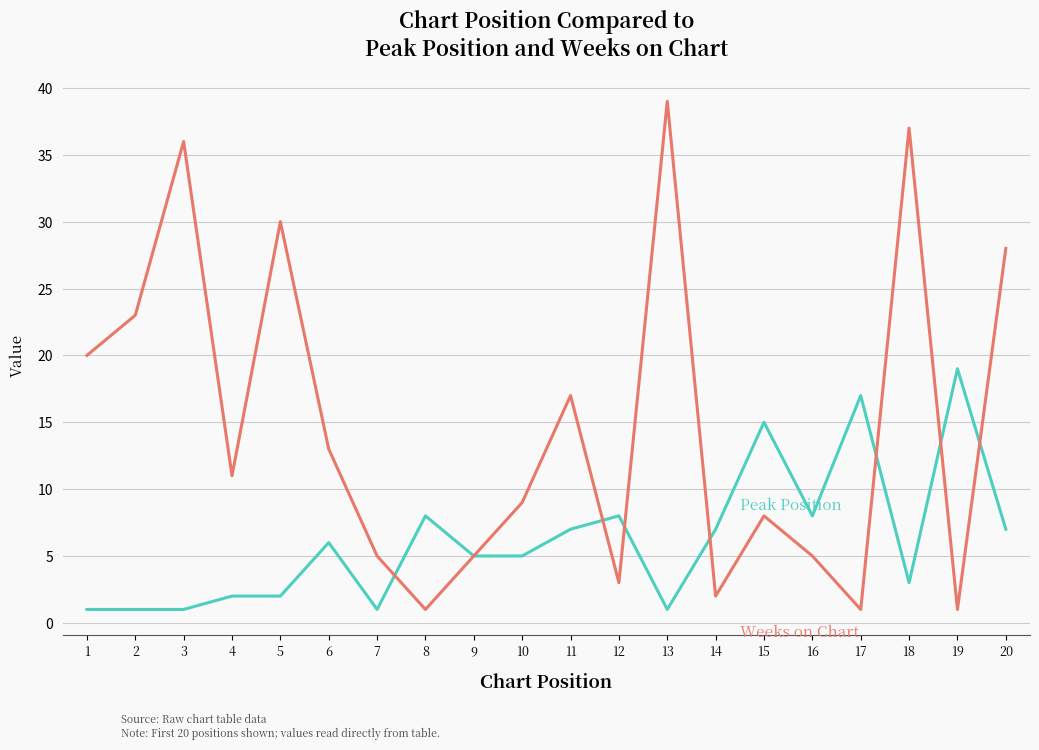

Which label corresponds to the largest value in the chart?

13